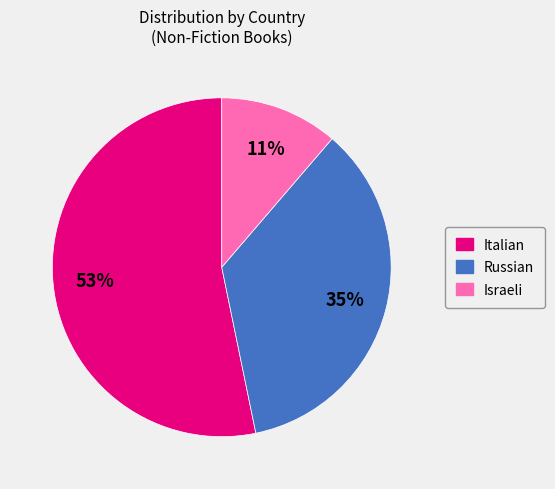

Combined, do Russian and Italian account for over 50%?

Yes